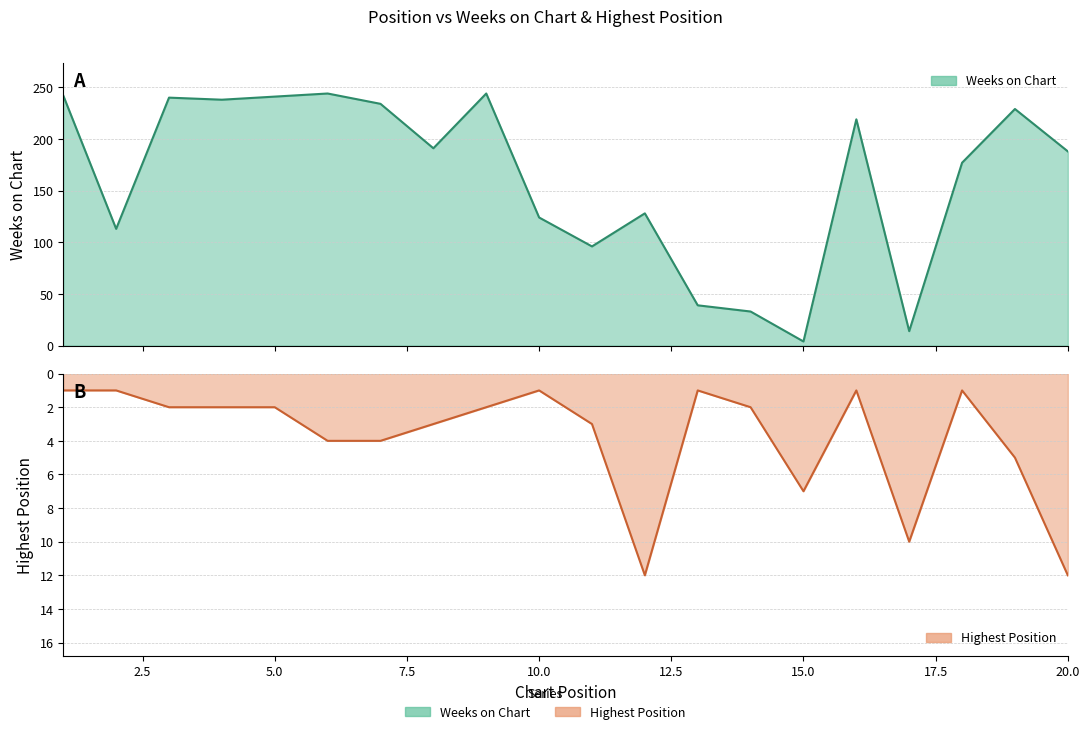

At which category is the sum across all series the highest?

6